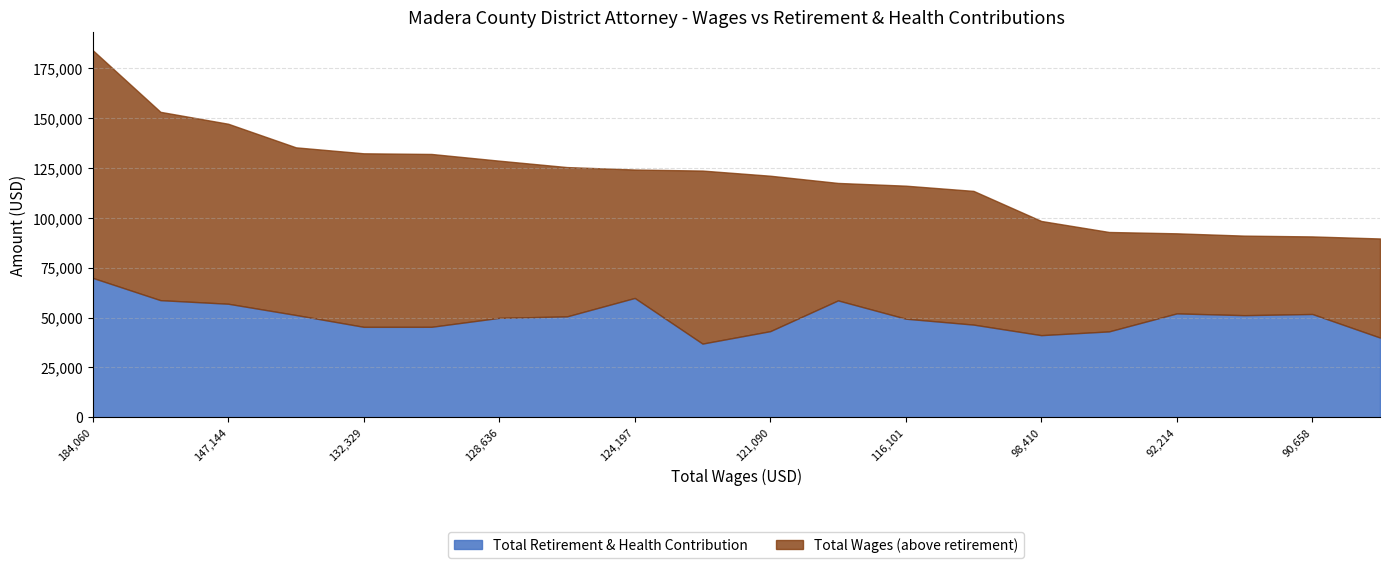

How many distinct data groups are displayed?

2